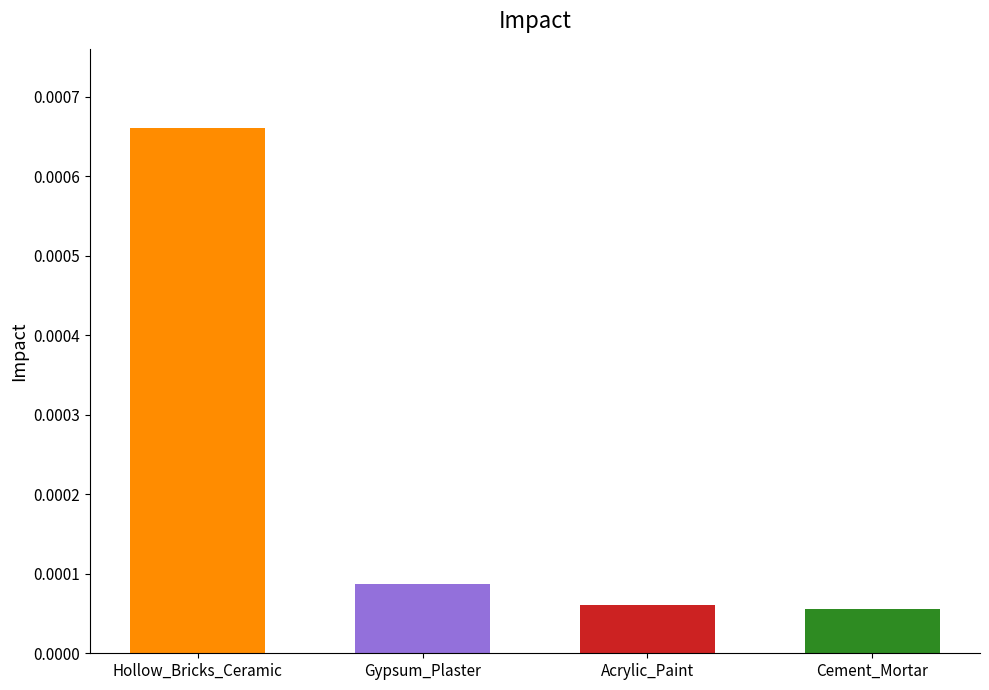

Between Cement_Mortar and Gypsum_Plaster, which is larger?

Gypsum_Plaster